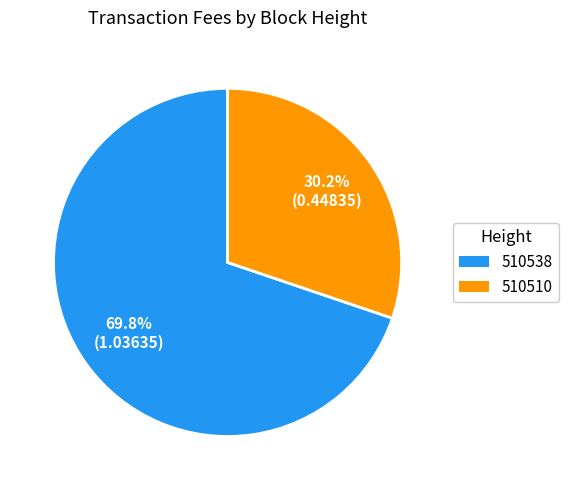

How many slices are in this pie chart?

2